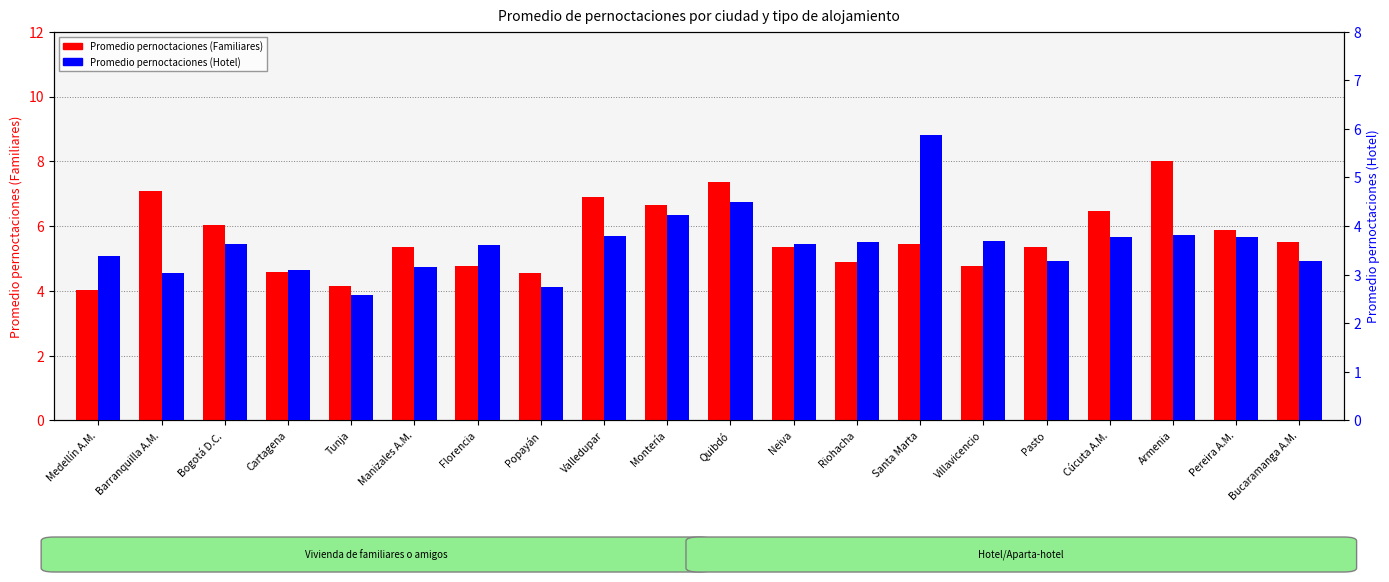

Between Tunja and Pasto, which series saw the biggest shift?

Promedio pernoctaciones (Familiares)